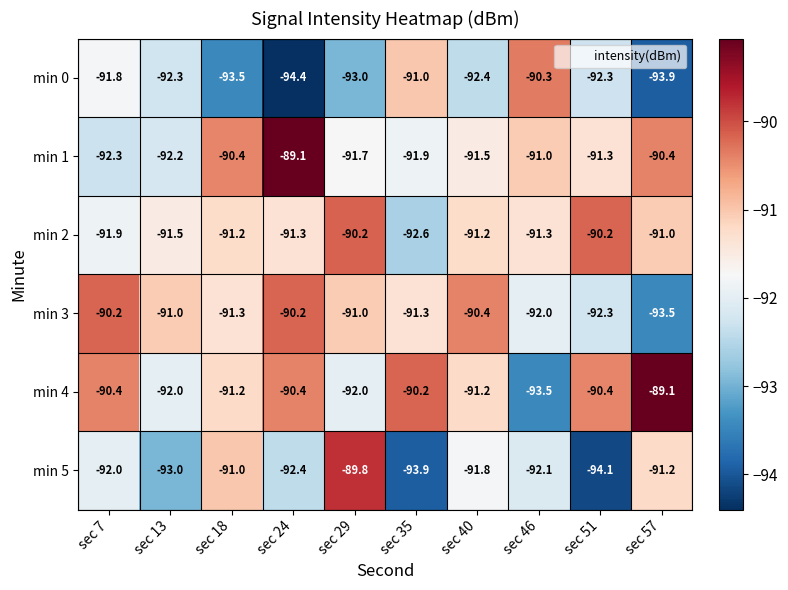

The min 5 series shows -89.8 at sec 29. True or false?

True